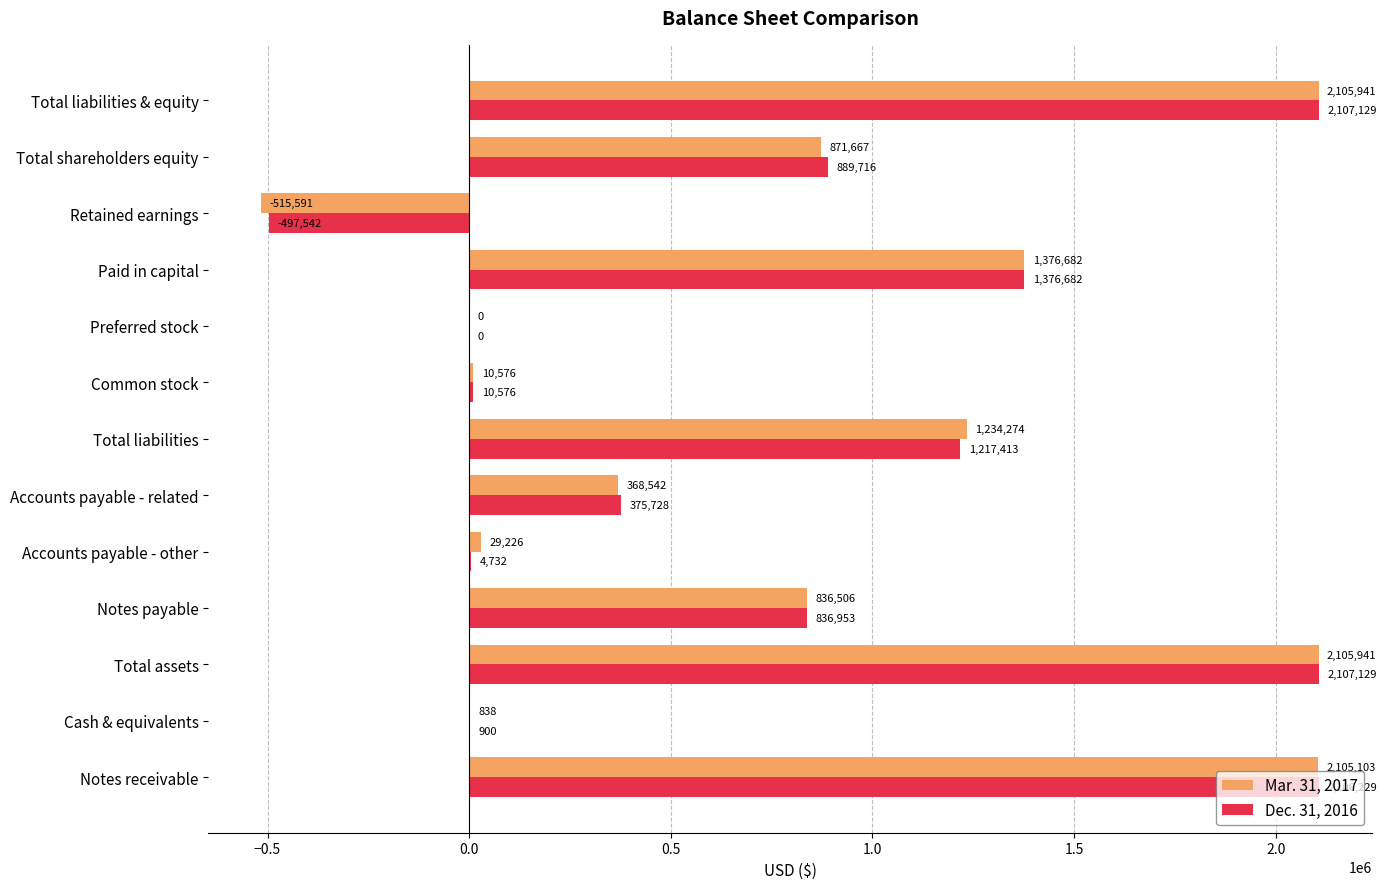

The Dec. 31, 2016 series shows 2107129 at Total liabilities & equity. True or false?

True